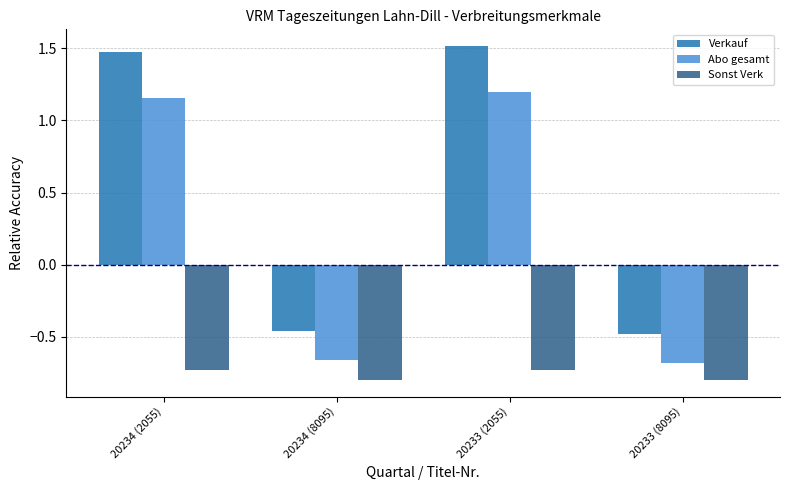

At how many categories does at least one series exceed 1?

2